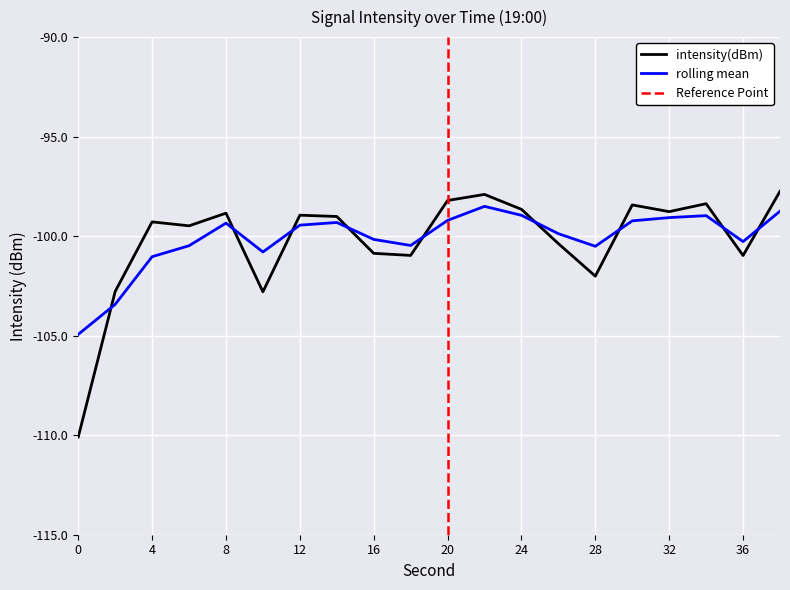

Reading left to right, what are all the values shown in this chart?

intensity(dBm): 0=-110.1	2=-102.8	4=-99.3	6=-99.5	8=-98.8	10=-102.8	12=-98.9	14=-99.0	16=-100.9	18=-101.0	20=-98.2	22=-97.9	24=-98.7	26=-100.4	28=-102.0	30=-98.4	32=-98.8	34=-98.4	36=-101.0	38=-97.7
rolling_mean: 0=-104.9	2=-103.4	4=-101.0	6=-100.5	8=-99.3	10=-100.8	12=-99.4	14=-99.3	16=-100.2	18=-100.5	20=-99.2	22=-98.5	24=-99.0	26=-99.9	28=-100.5	30=-99.2	32=-99.1	34=-99.0	36=-100.3	38=-98.7